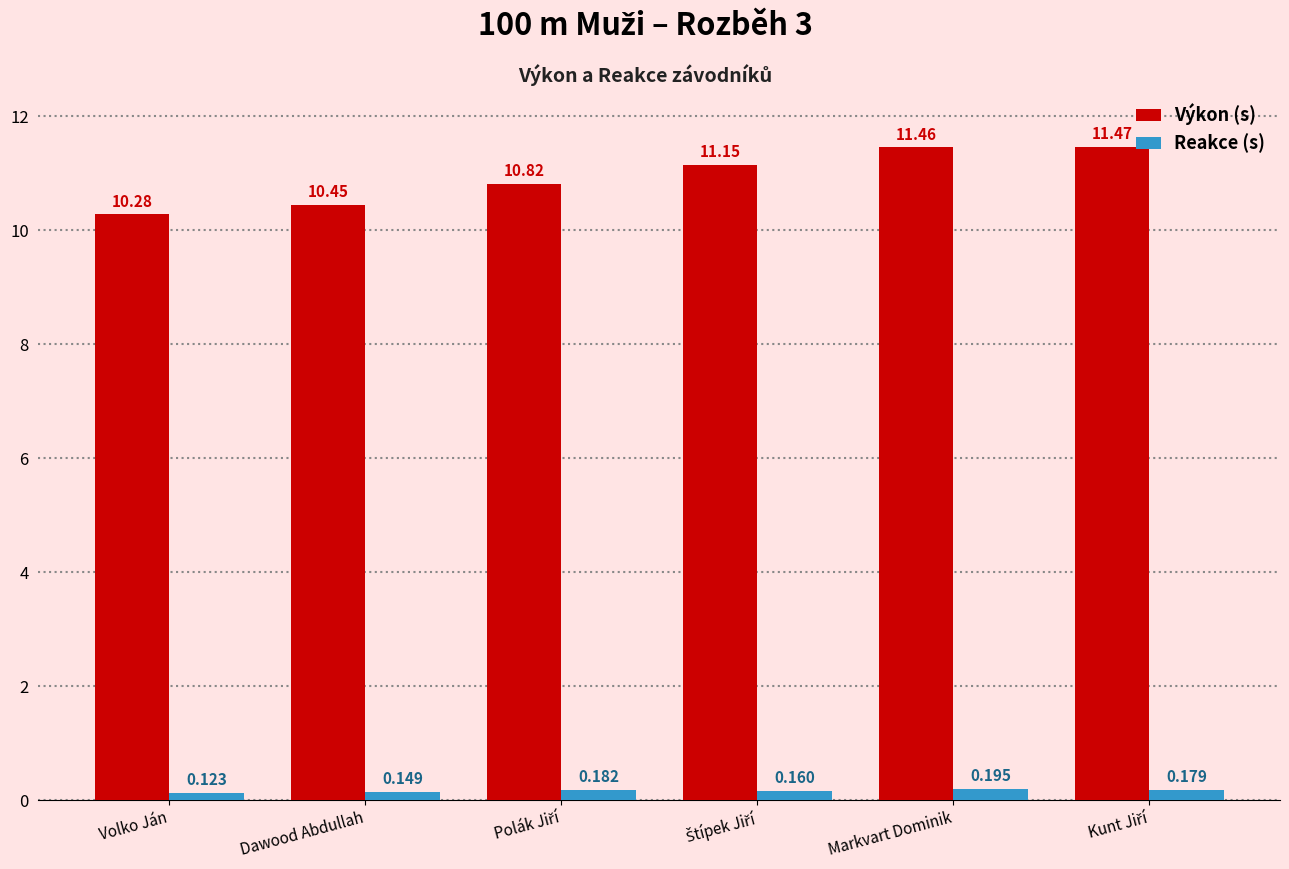

Which label corresponds to the smallest value in the chart?

Volko Ján